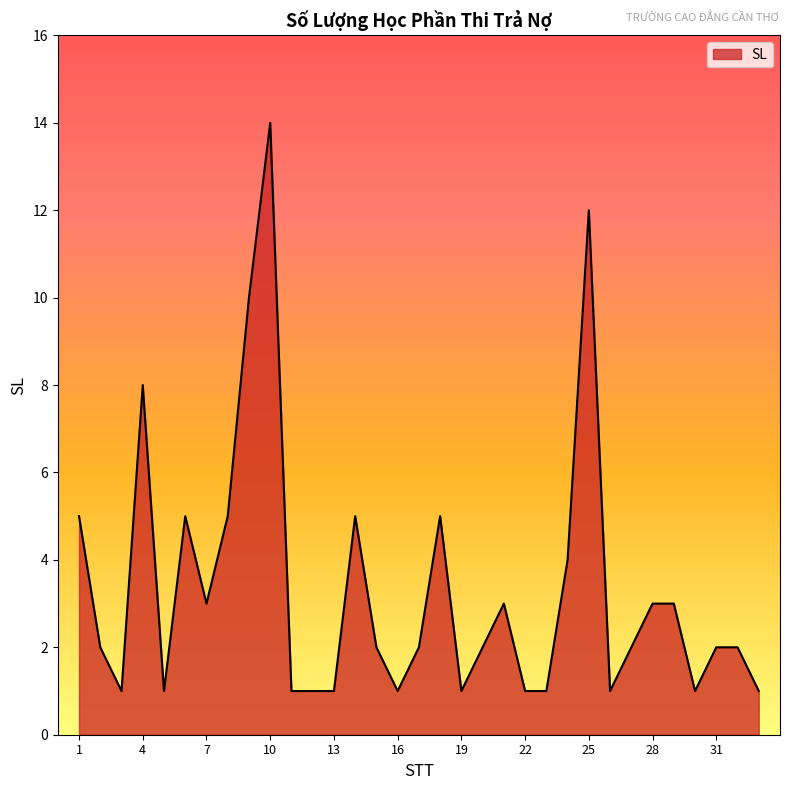

What is the greatest value displayed?

14